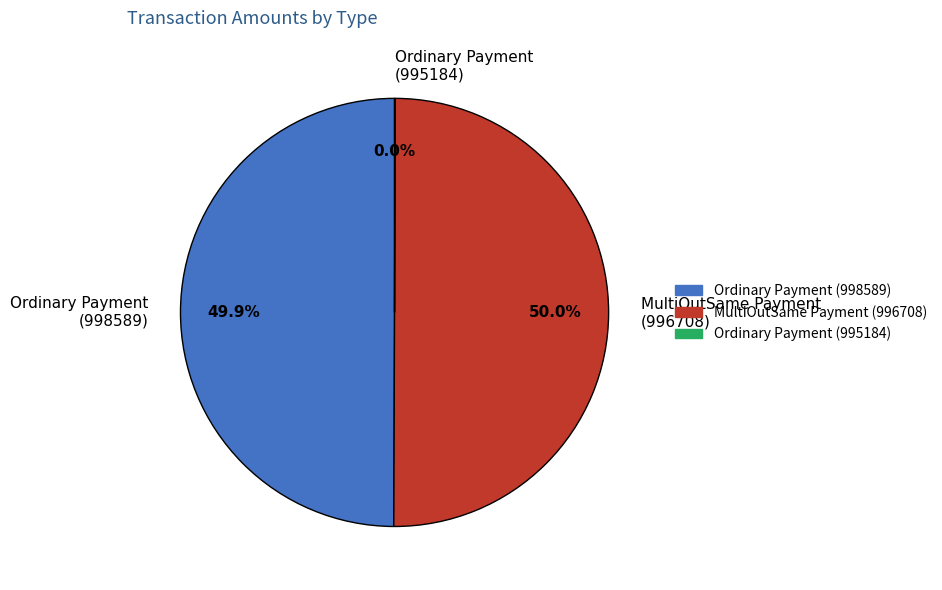

Is the sum of Ordinary Payment (998589) and MultiOutSame Payment (996708) greater than half?

Yes